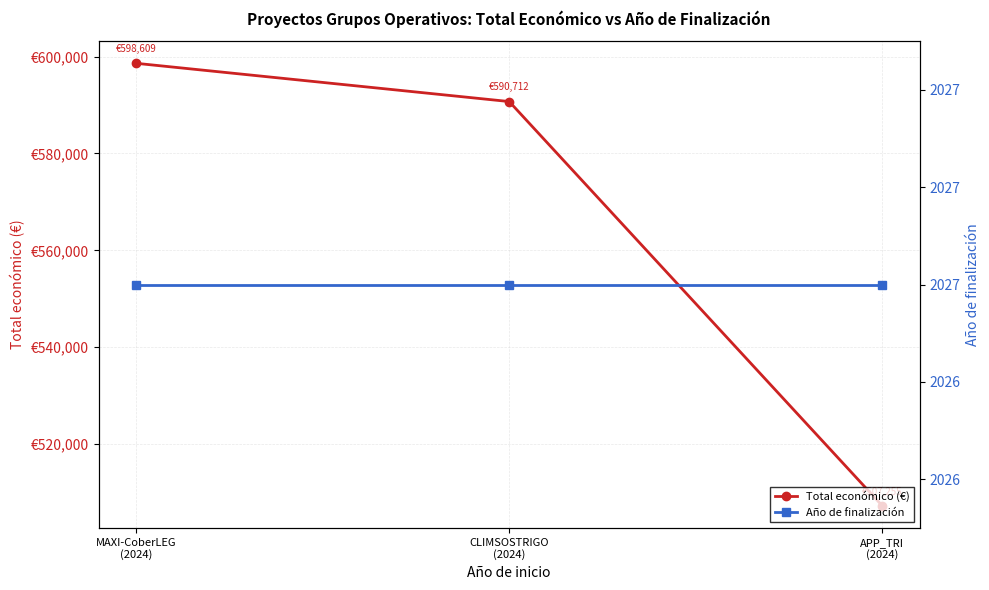

Where does the Total económico (€) series first go above 590712?

MAXI-CoberLEG
(2024)